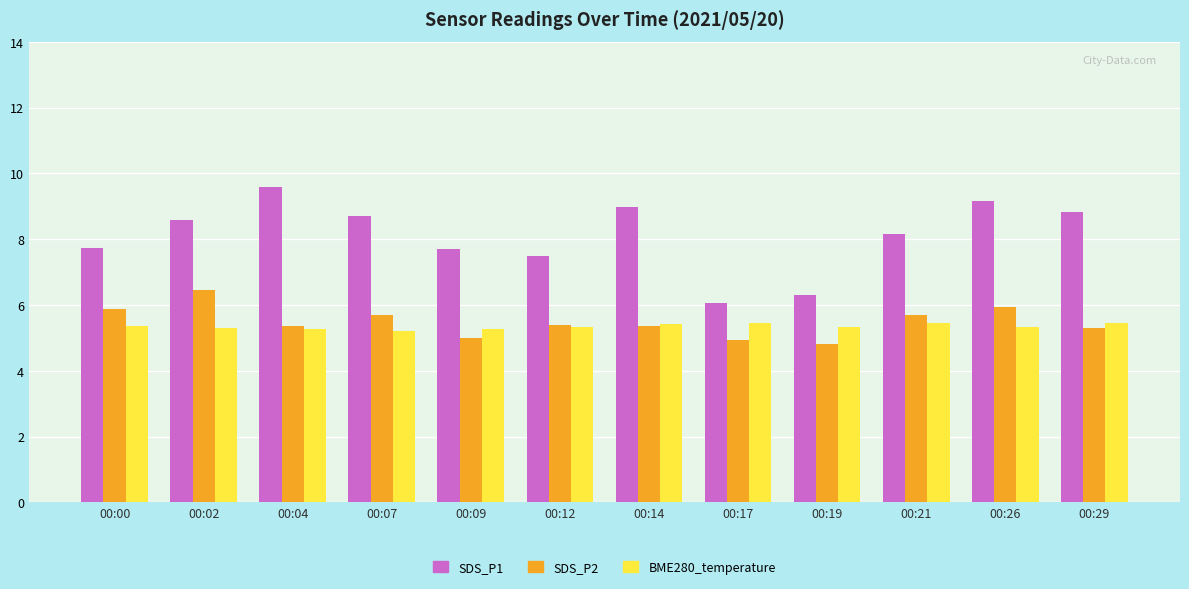

At which category does the chart reach its minimum across all series?

00:19